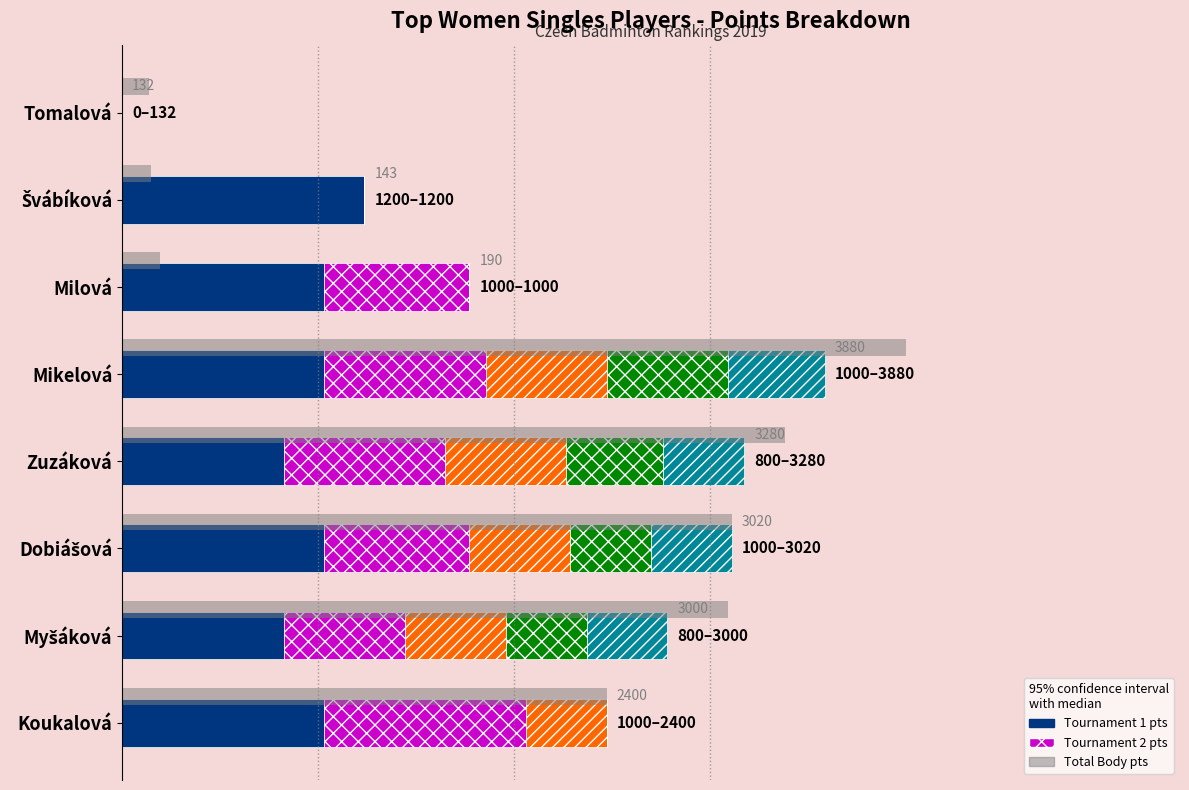

How many categories are shown in the chart?

8